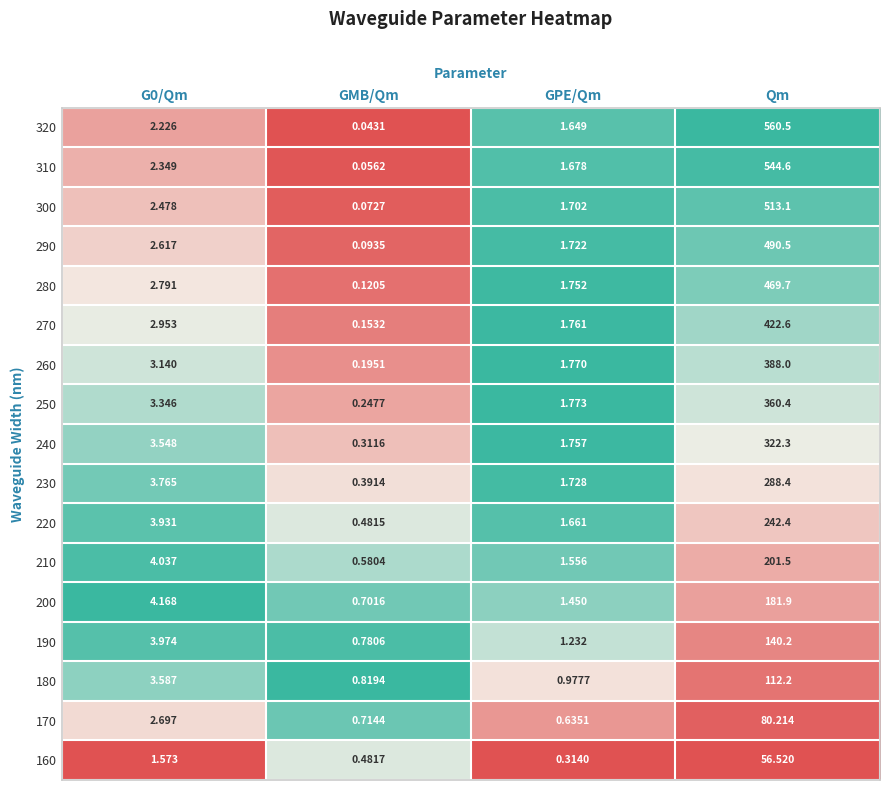

At which category is the sum across all series the highest?

Qm